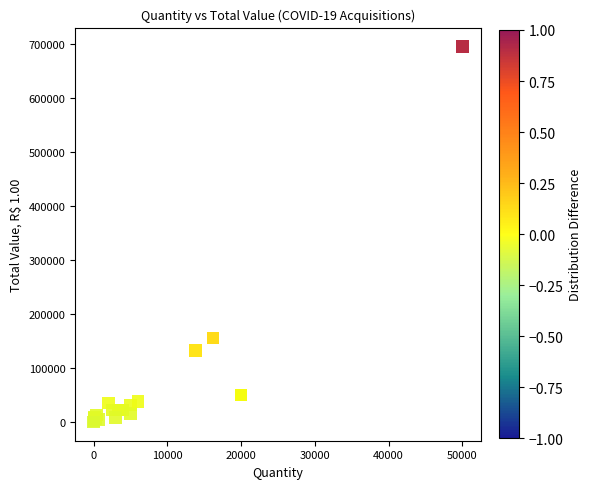

What Y value in the scatter plot is closest to 347848?

156168.0